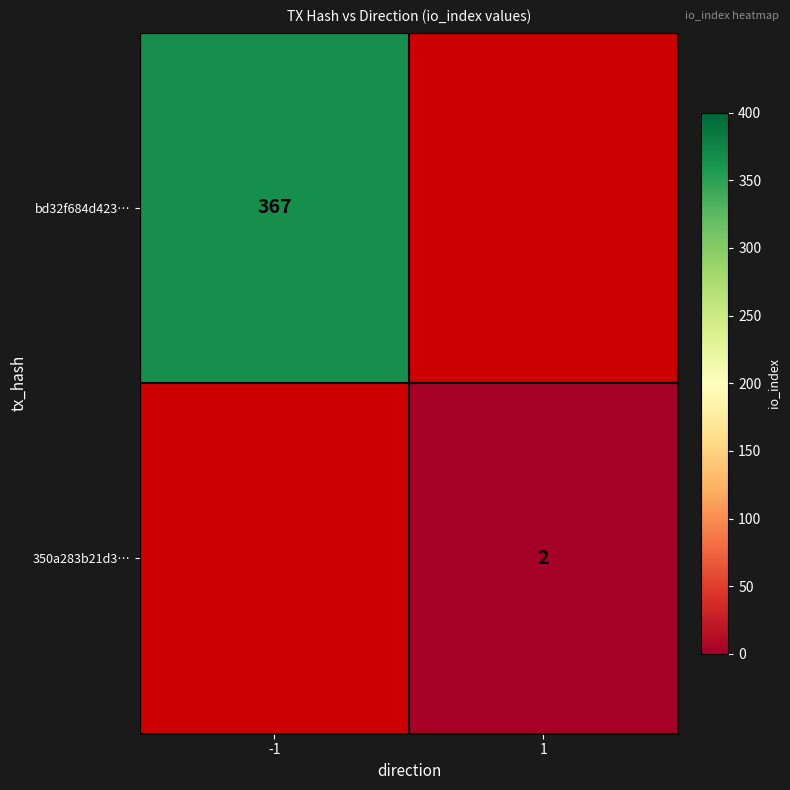

The value of bd32f684d423… at -1 is 582. True or false?

False